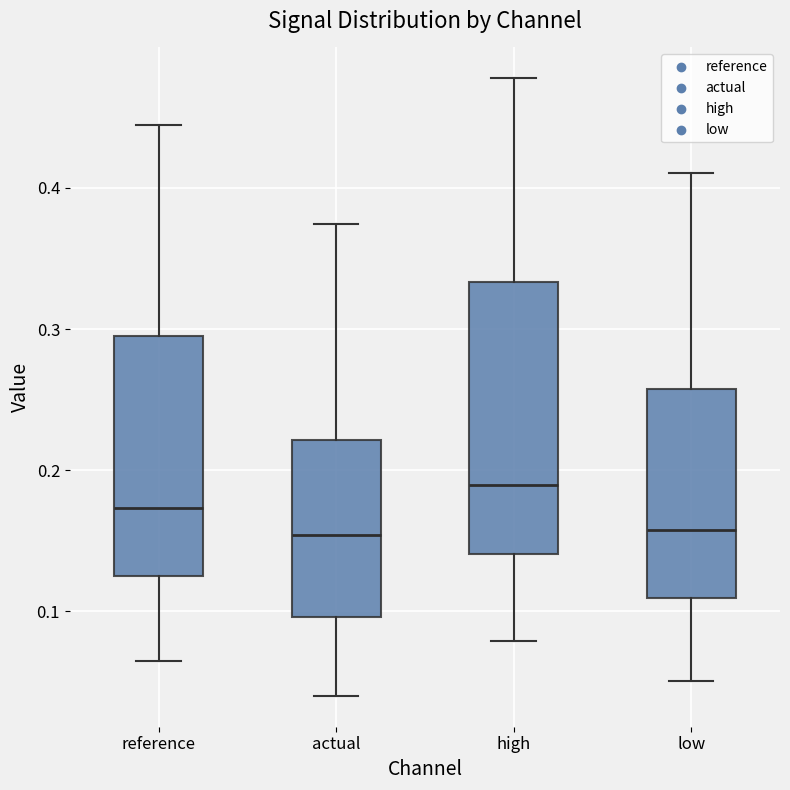

Comparing the boxes themselves (not the whiskers), which one is the tallest?

high